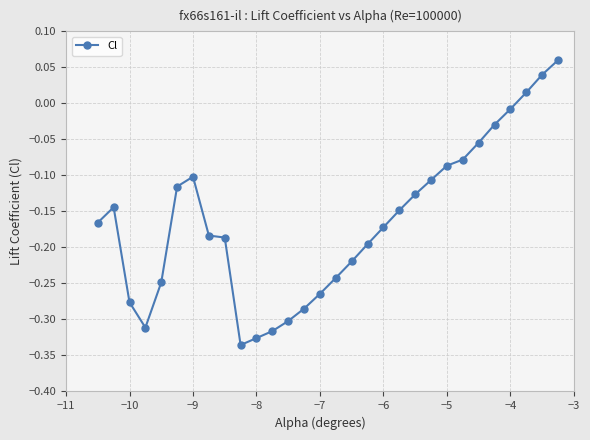

True or false: there are more than 0 points higher than both neighbors.

True